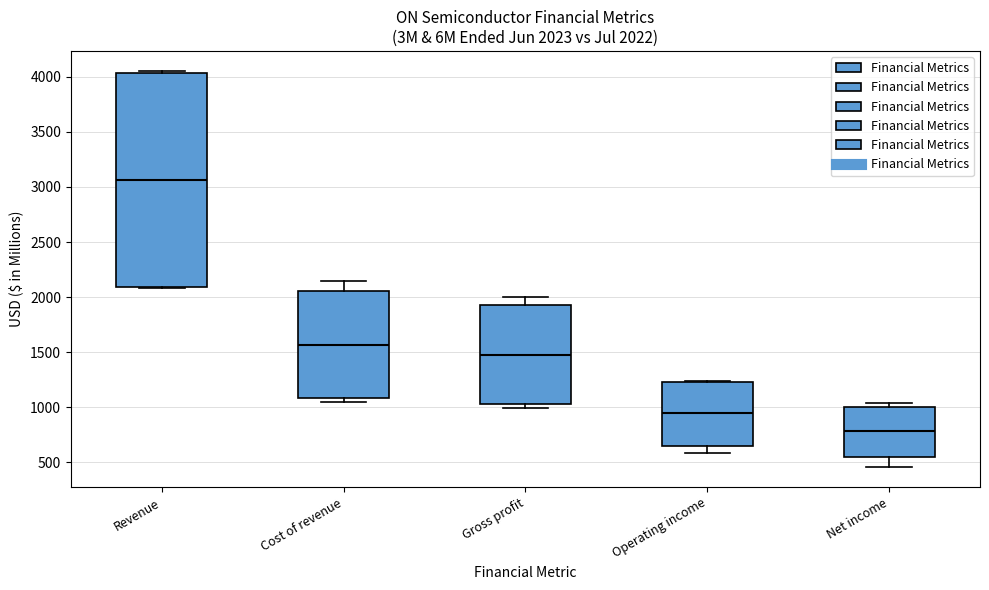

Which box has the lowest median line?

Net income